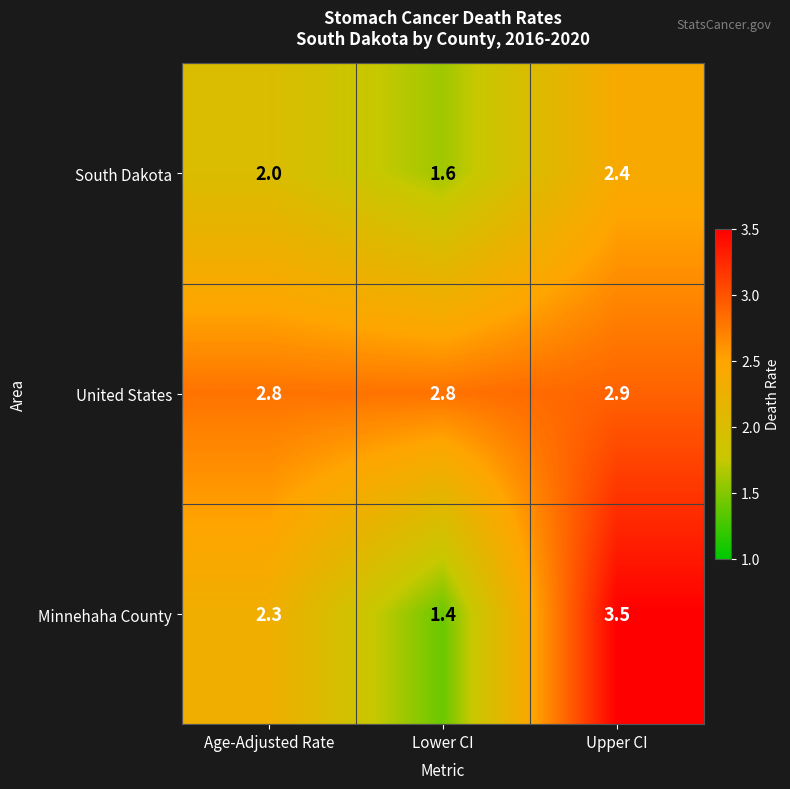

What is the sum of the United States values at Age-Adjusted Rate and Upper CI?

5.7